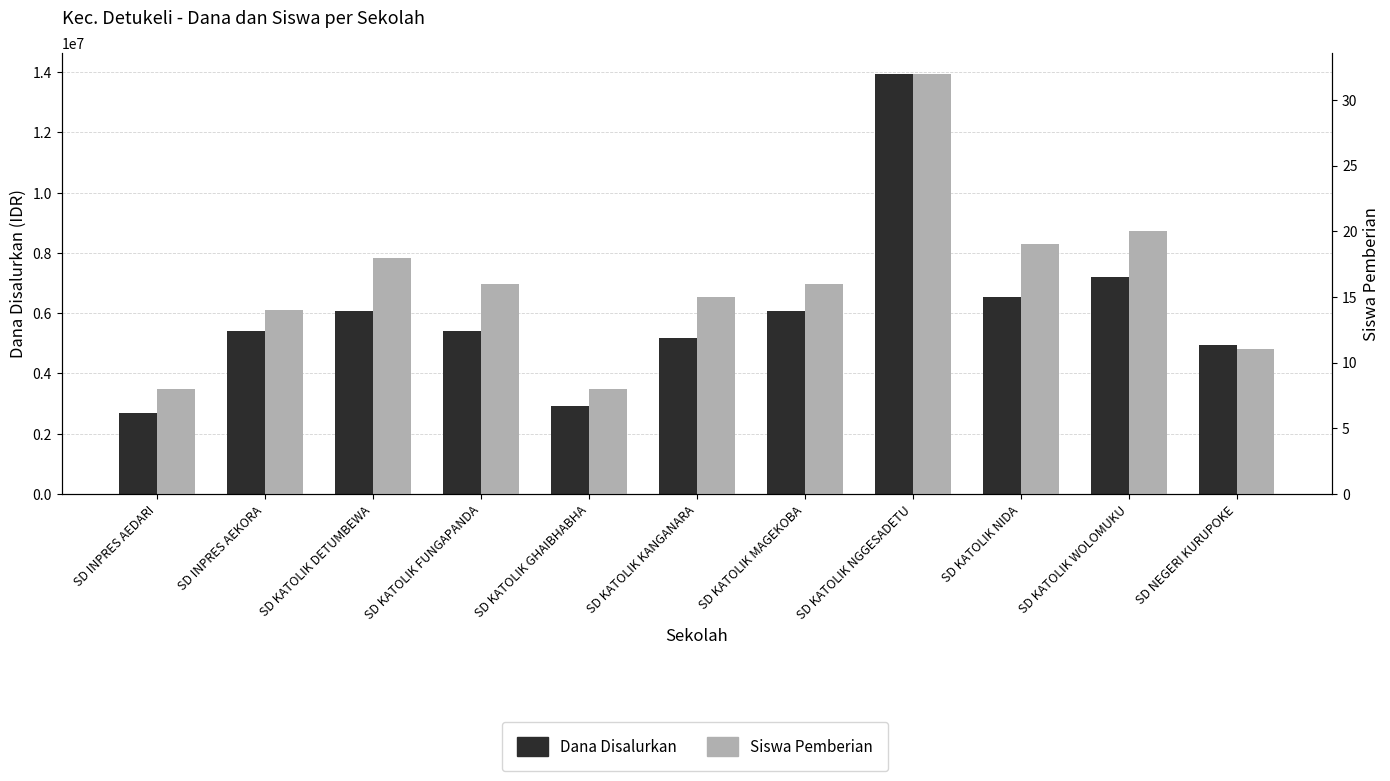

Reading left to right, list all the values displayed in this chart.

Dana Disalurkan: 2700000	5400000	6075000	5400000	2925000	5175000	6075000	13950000	6525000	7200000	4950000
Siswa Pemberian: 8	14	18	16	8	15	16	32	19	20	11